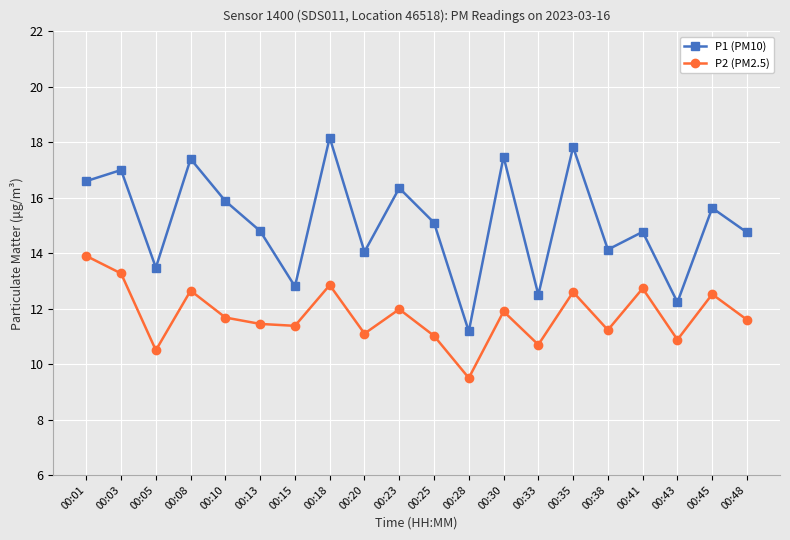

What is the value of the P2 (PM2.5) point at the 19th from the left?

12.5